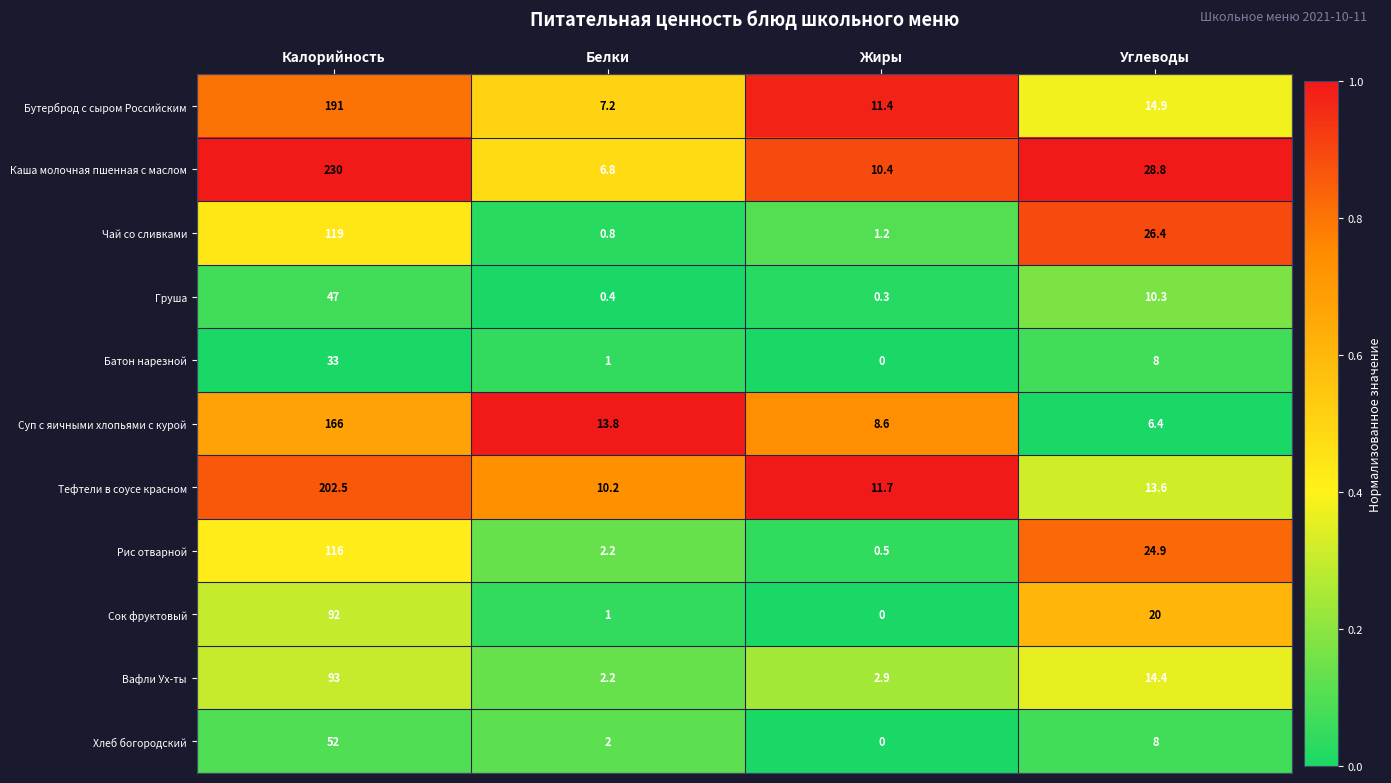

At which category is the sum across all series the highest?

Калорийность